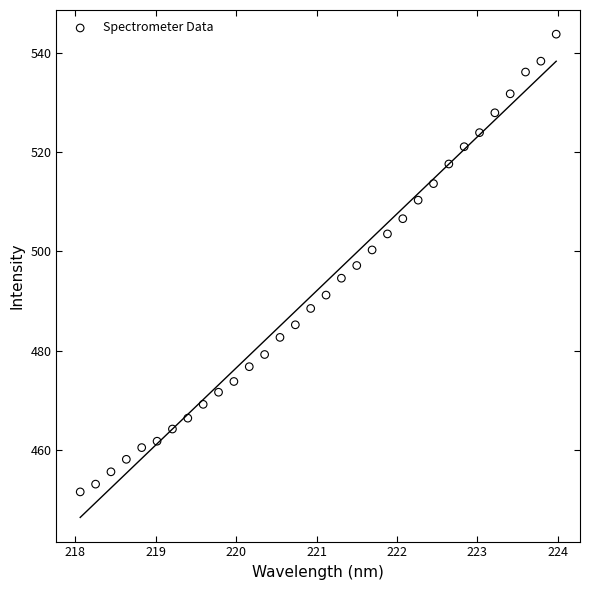

What is the range of Y values (max minus min)?

92.4